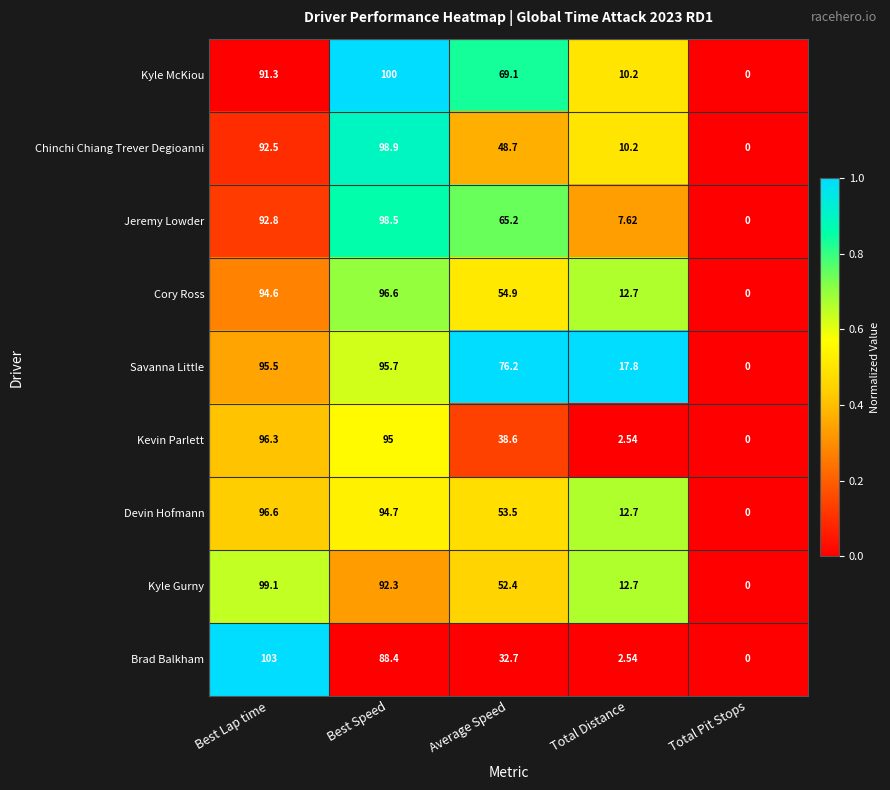

List the labels in order of Savanna Little value, largest first.

Best Speed, Best Lap time, Average Speed, Total Distance, Total Pit Stops